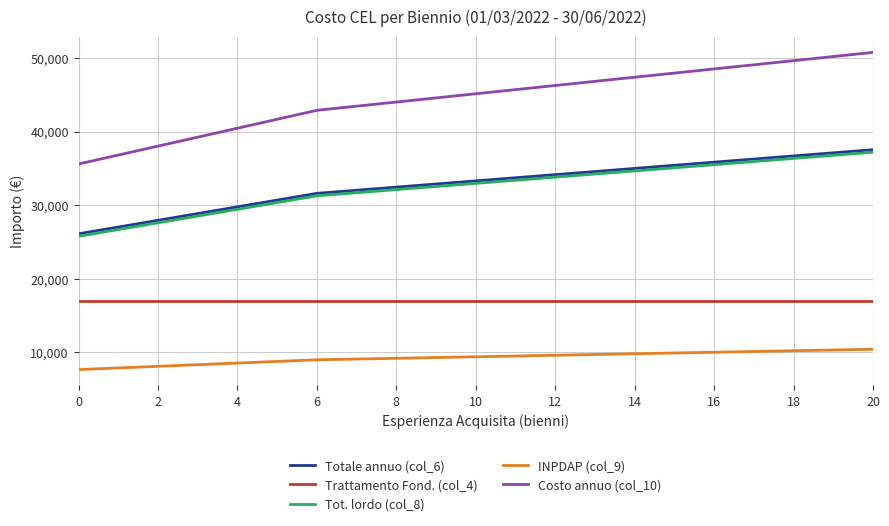

True or false: Costo annuo (col_10) and INPDAP (col_9) intersect in this chart.

False